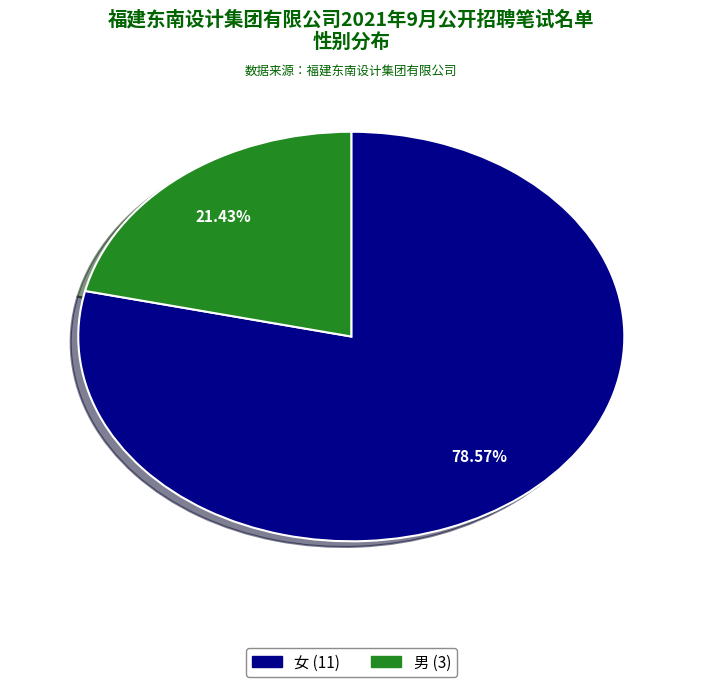

Count the number of slices in the pie.

2